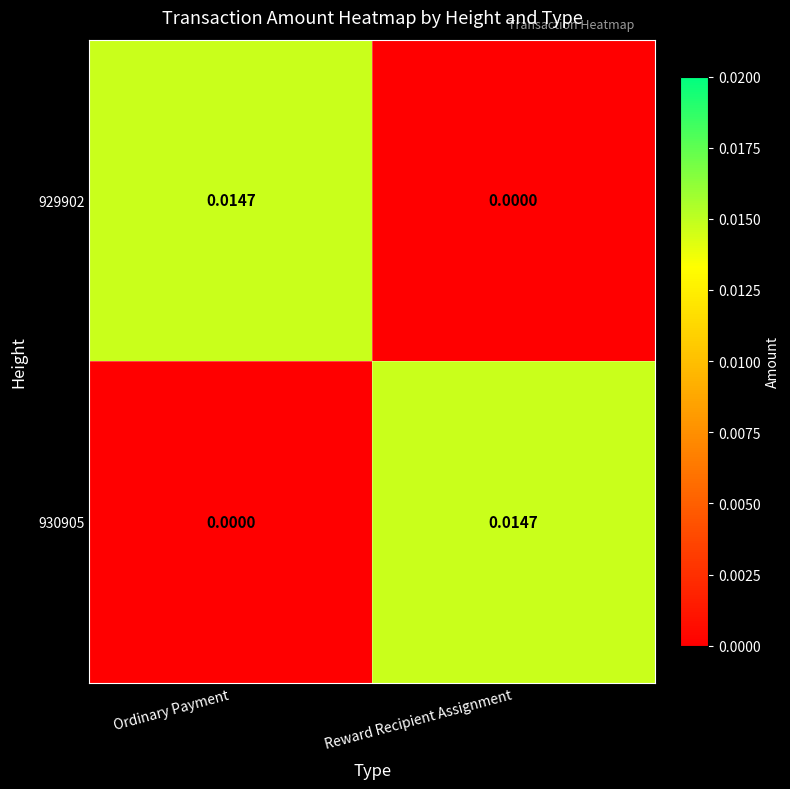

At which label is 930905 closest to 0?

Ordinary Payment